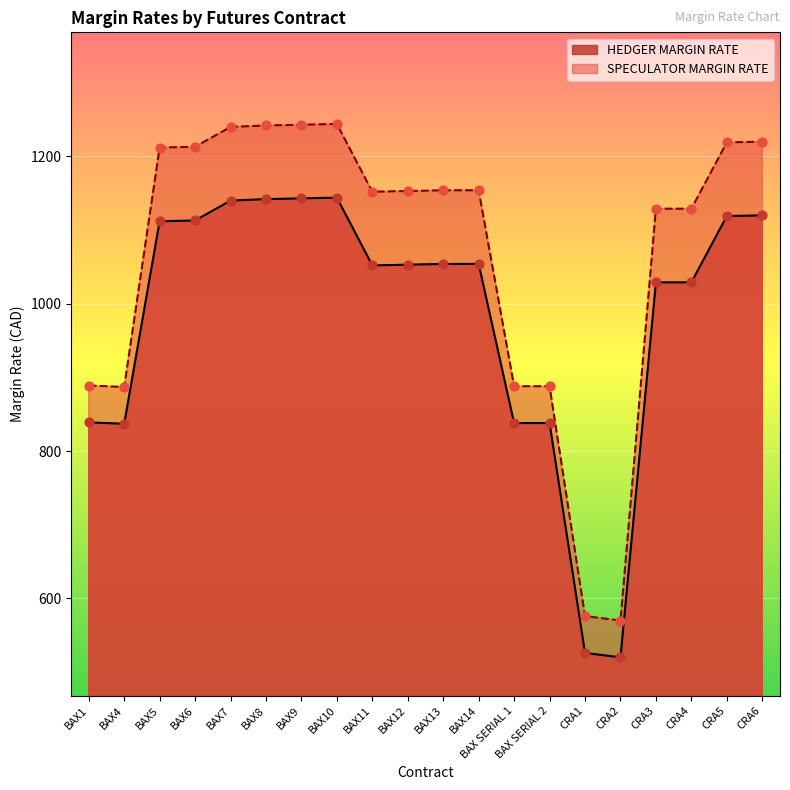

What are all the series names shown in the legend?

HEDGER MARGIN RATE, SPECULATOR MARGIN RATE